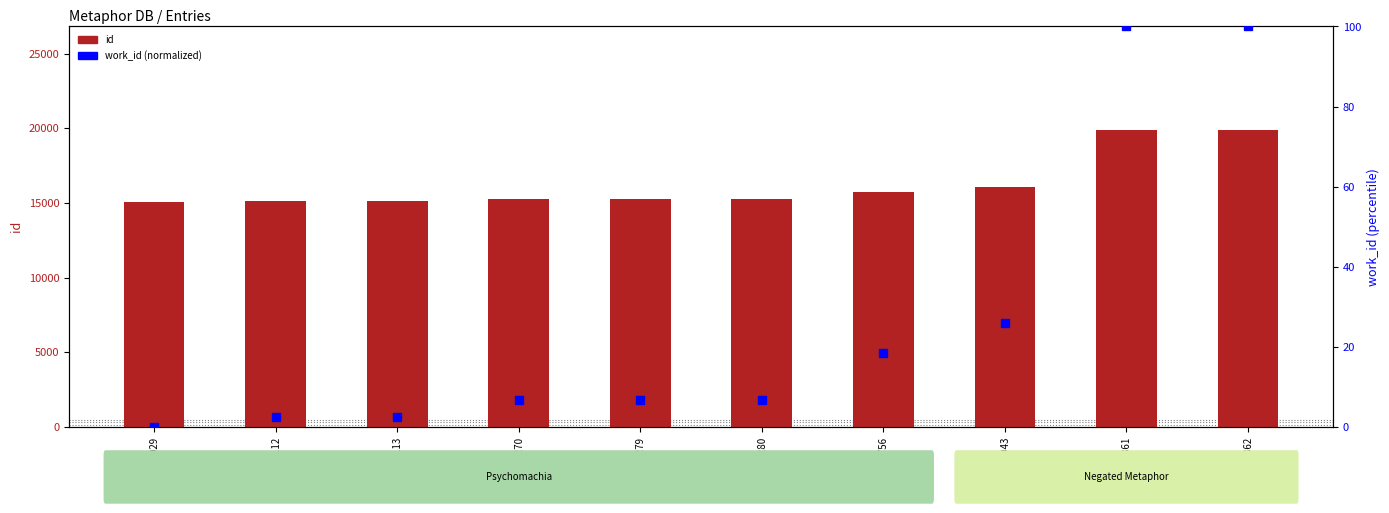

Reading right to left, extract all data points from this chart.

id: 19862.0	19861.0	16043.0	15756.0	15280.0	15279.0	15270.0	15113.0	15112.0	15029.0
work_id (norm): 100.0	100.0	26.1	18.5	6.8	6.7	6.8	2.5	2.5	0.0